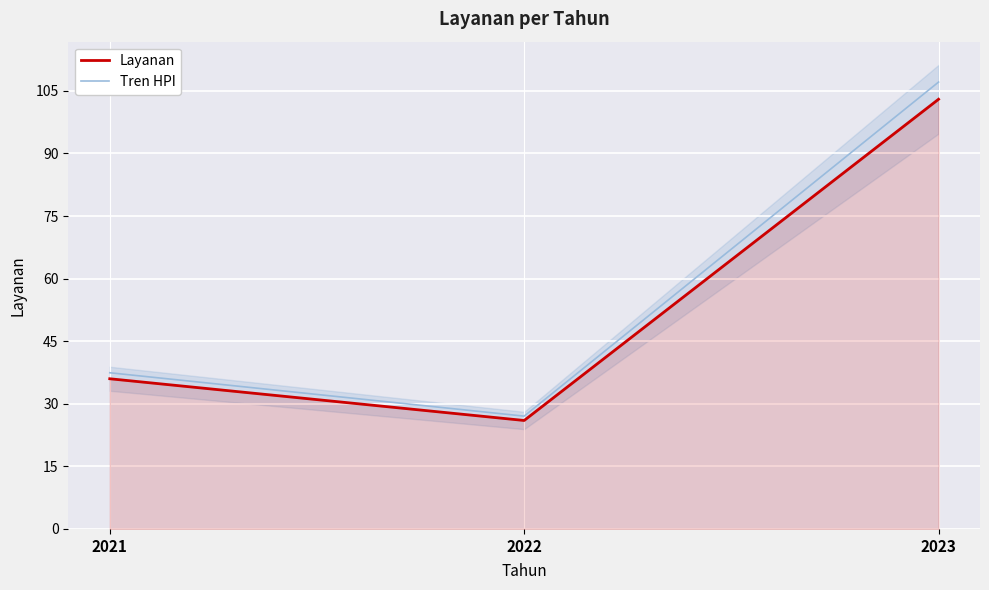

What are all the series names shown in the legend?

Layanan, Tren HPI